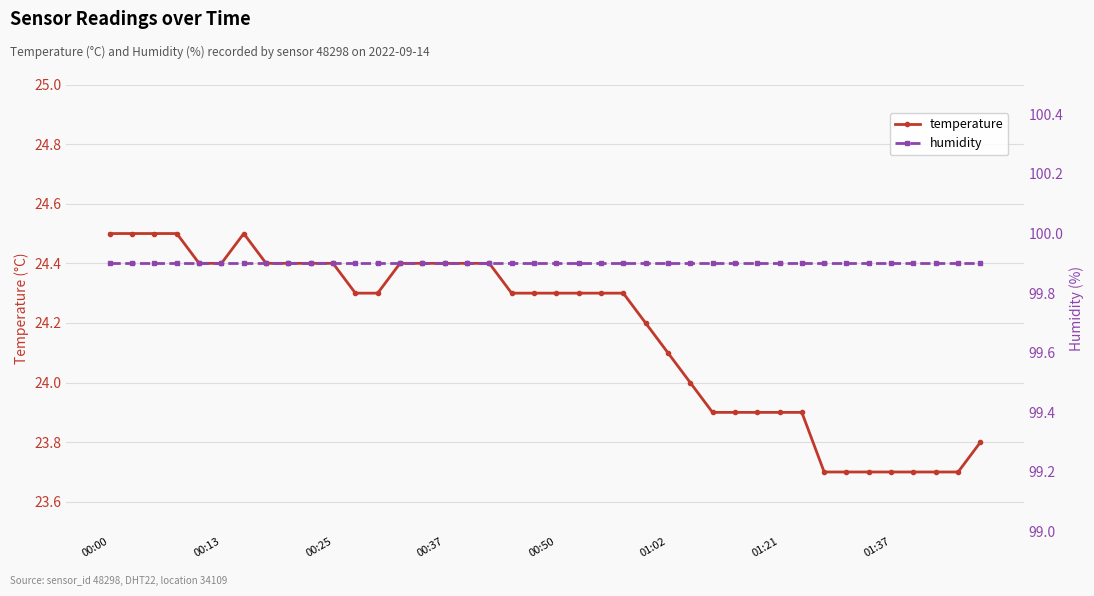

The value of temperature at 11 is 24.3. True or false?

True